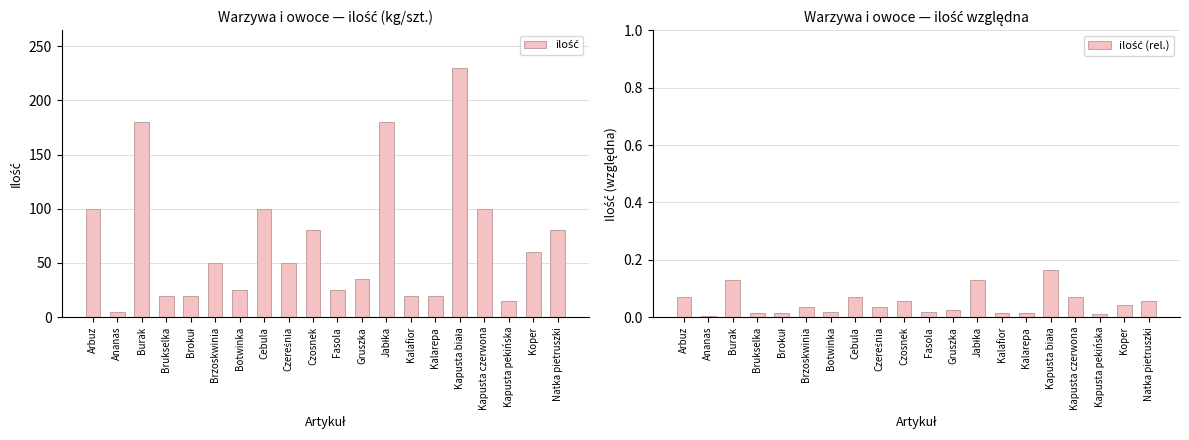

What is the spread (max minus min) of values at Ananas?

5.0